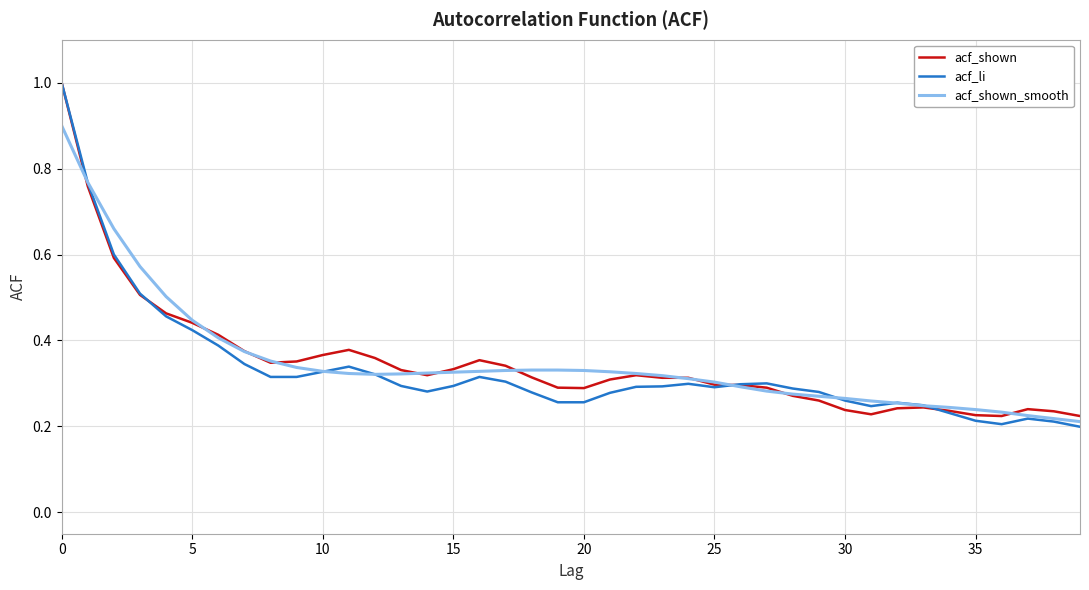

True or false: acf_shown_smooth and acf_shown intersect in this chart.

True